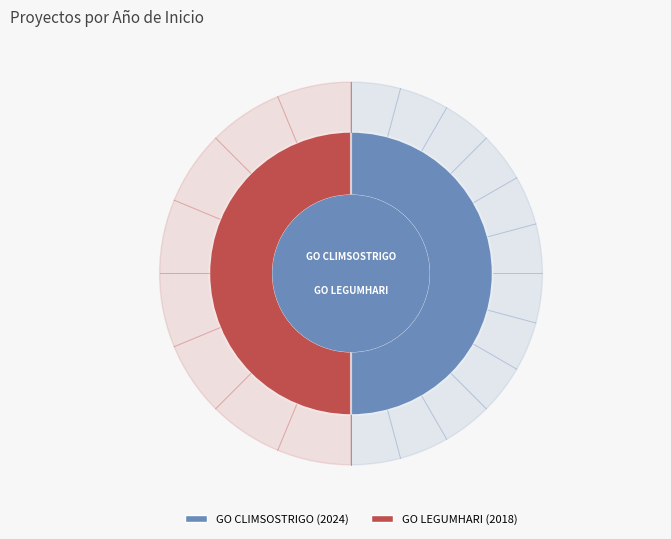

What is the smallest slice in the pie chart?

GO LEGUMHARI